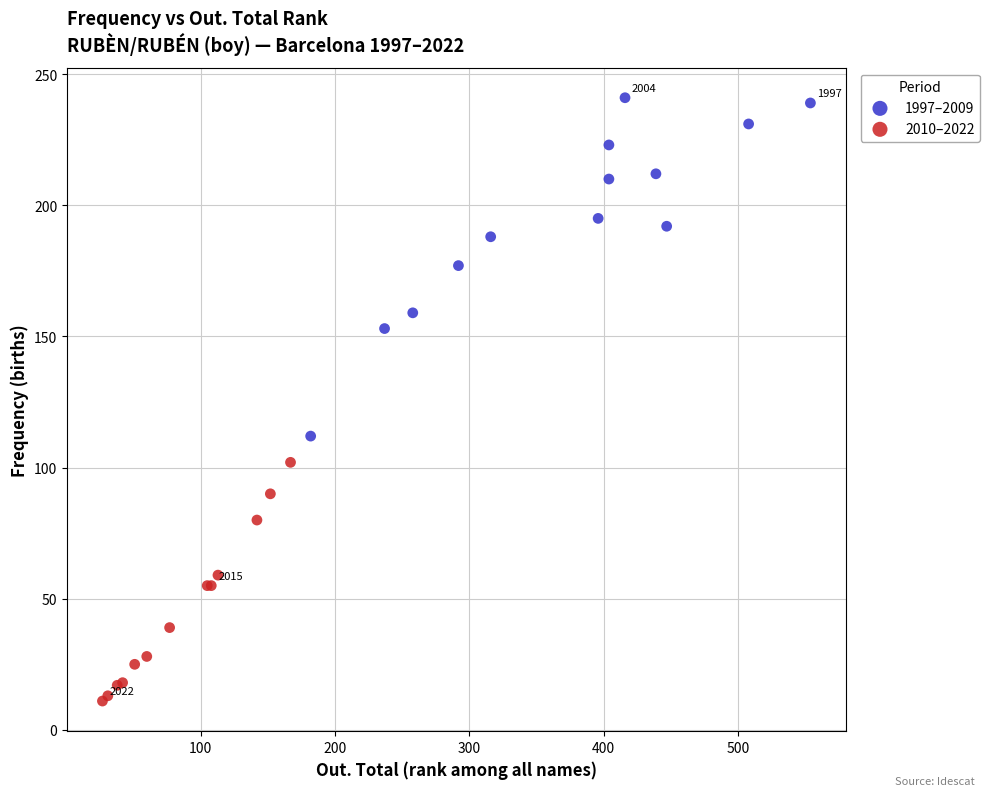

Which series contains the highest Y value?

1997–2009